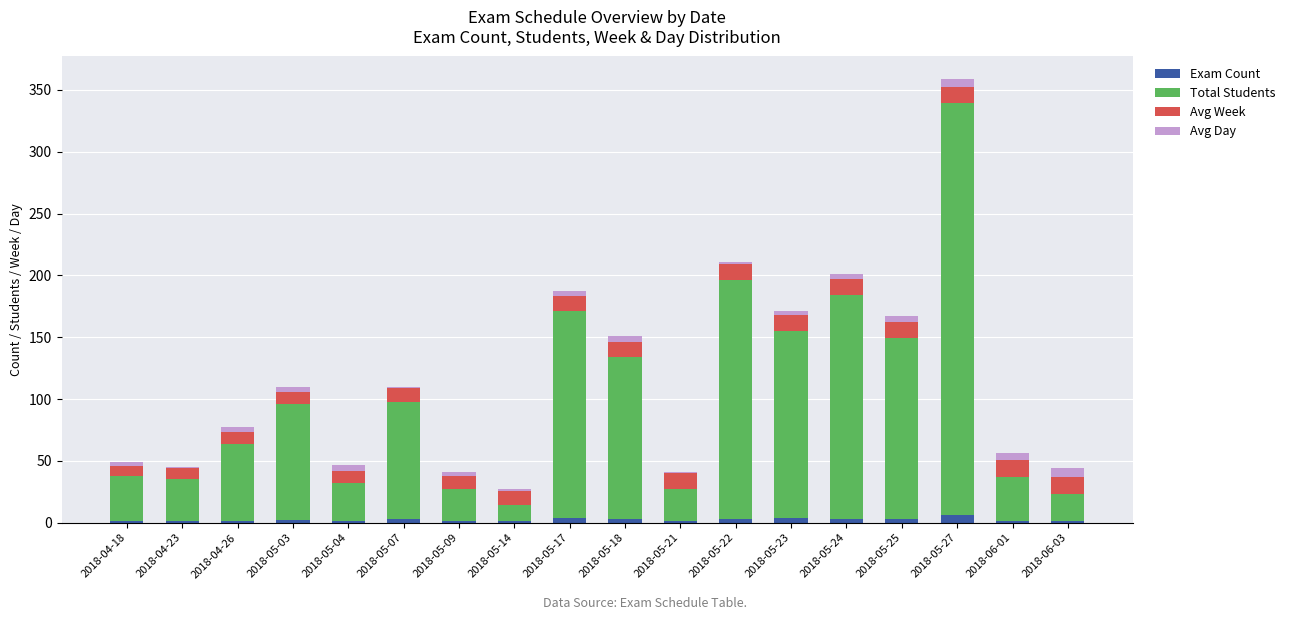

At which category is the sum across all series the highest?

2018-05-27